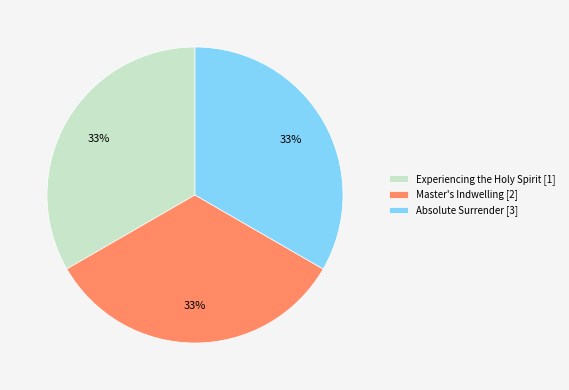

True or false: Experiencing the Holy Spirit [1] accounts for 33% of the total.

True